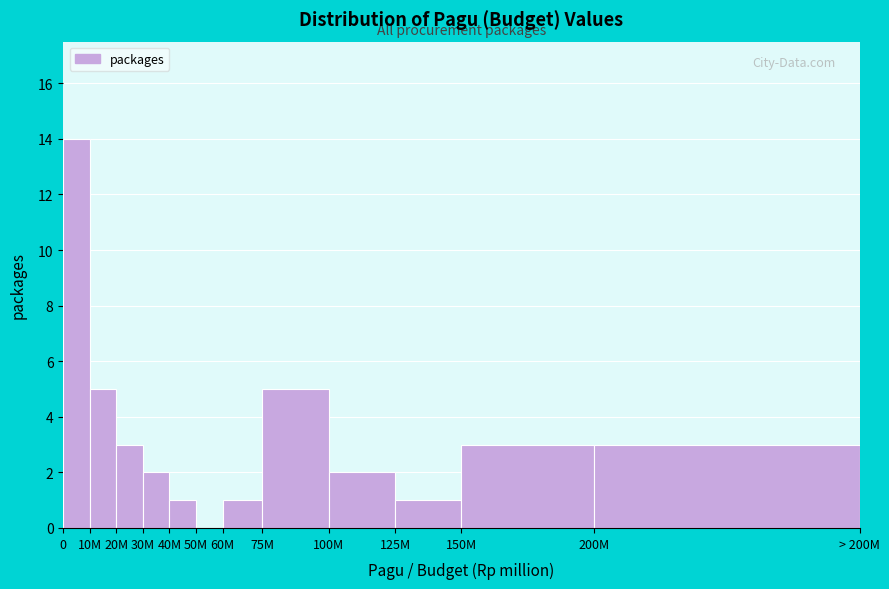

Reading left to right, extract all data points from this chart.

0=14	10M=5	20M=3	30M=2	40M=1	50M=0	60M=1	75M=5	100M=2	125M=1	150M=3	200M=3